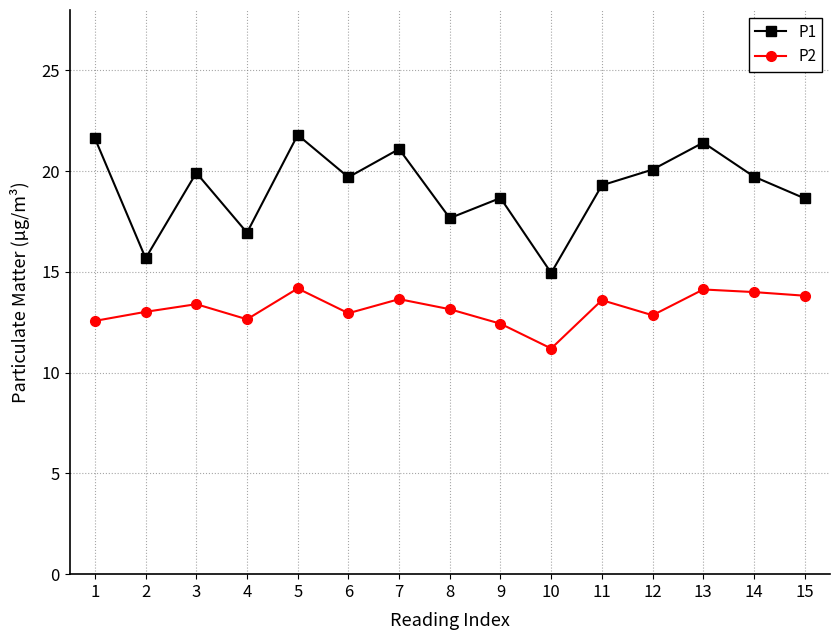

True or false: P1 and P2 cross at least once.

False